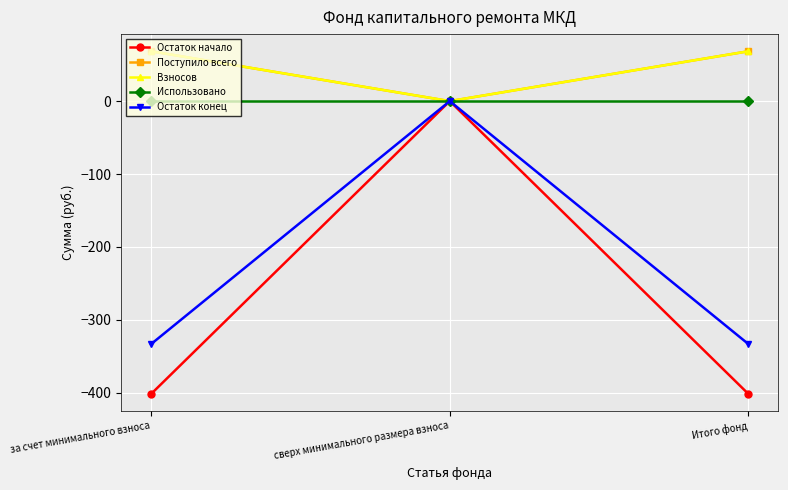

What are all the series names shown in the legend?

Остаток начало, Поступило всего, Взносов, Использовано, Остаток конец